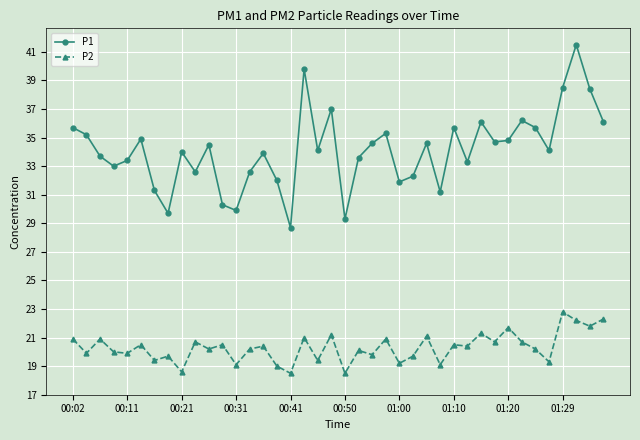

Which series has the widest spread of values?

P1